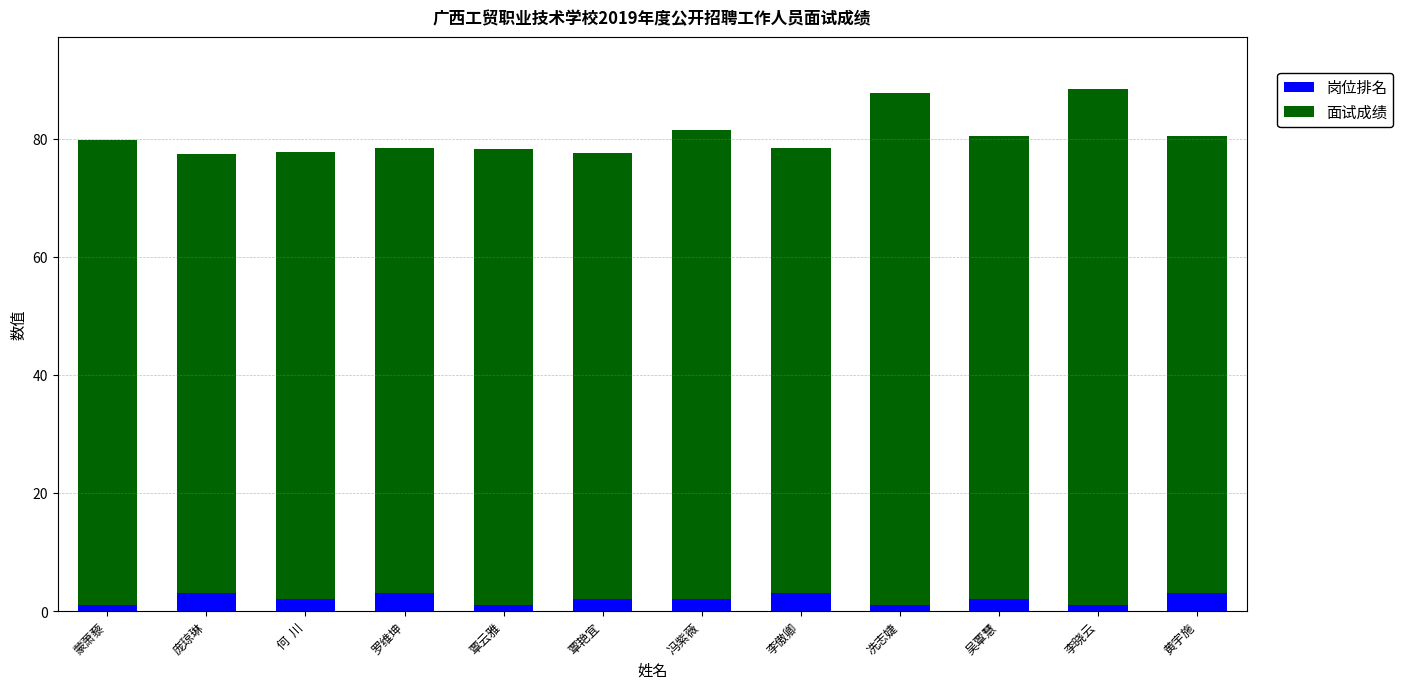

Reading right to left, what are the values for 岗位排名?

黄宇施=3.0	李晓云=1.0	吴覃慧=2.0	冼志婕=1.0	李傲卿=3.0	冯紫薇=2.0	覃艳宜=2.0	覃云雅=1.0	罗维坤=3.0	何  川=2.0	庞琼琳=3.0	蒙萧藜=1.0